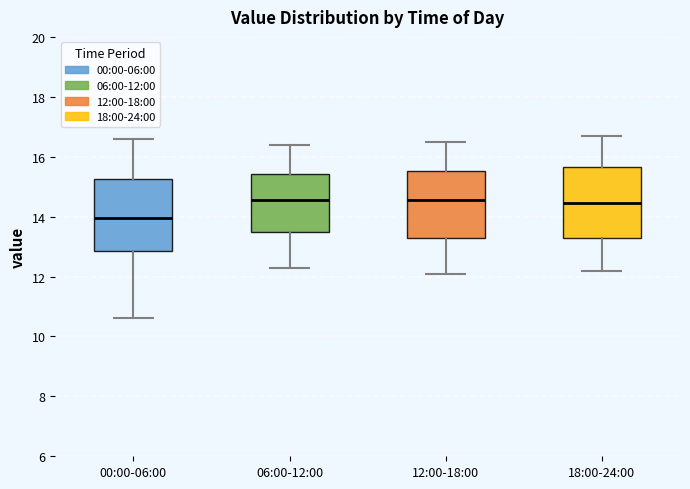

Reading left to right, transcribe this box plot: for each box, give where its median line is, the range the box spans, and where its two whiskers end, as read against the y-axis. The values are not printed on the chart, so give them approximately, as read against the axis.

00:00-06:00: median 14.0, box 12.8 to 15.2, whiskers 10.6 to 16.6
06:00-12:00: median 14.6, box 13.4 to 15.4, whiskers 12.4 to 16.4
12:00-18:00: median 14.6, box 13.2 to 15.6, whiskers 12.2 to 16.6
18:00-24:00: median 14.4, box 13.2 to 15.6, whiskers 12.2 to 16.8